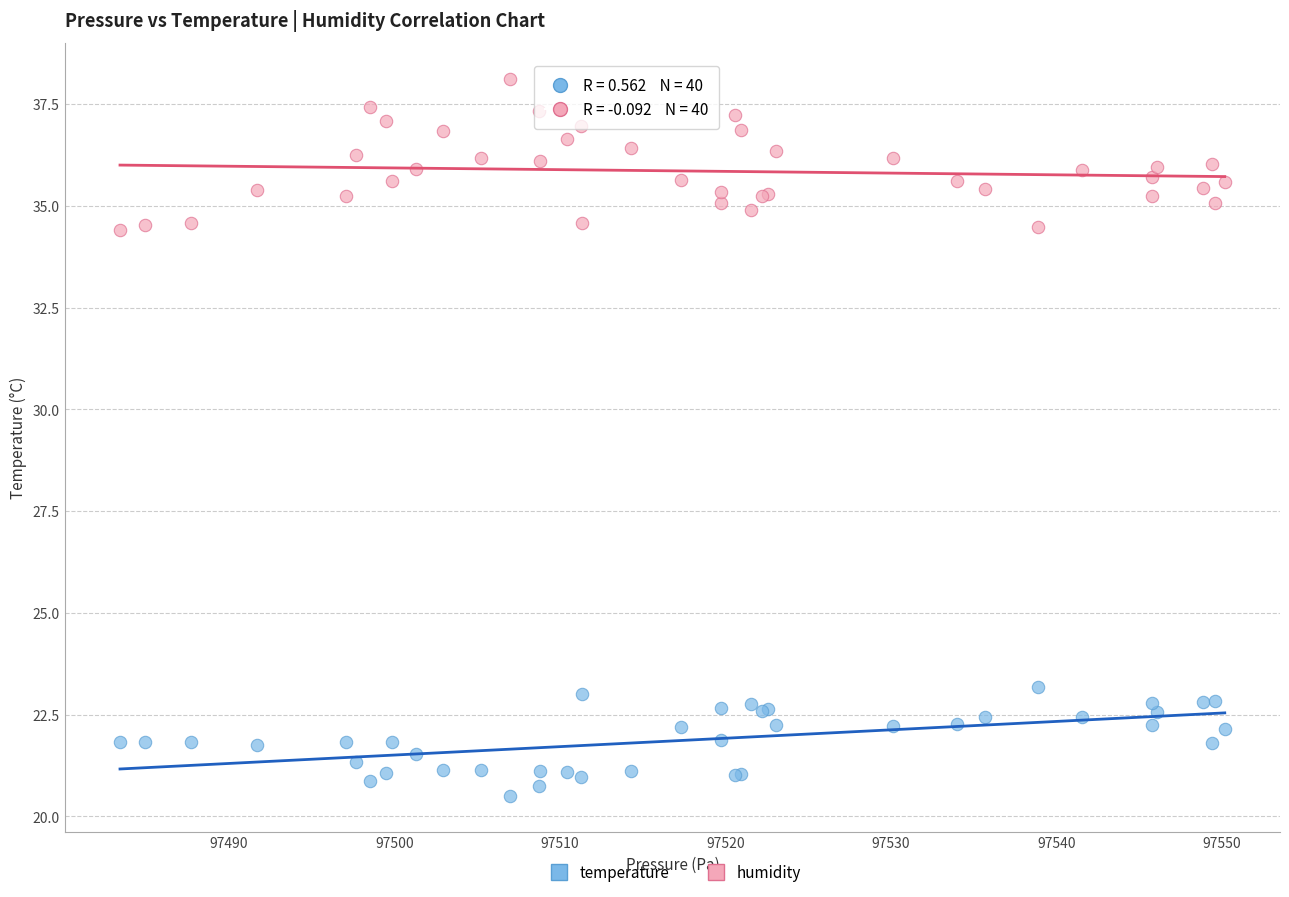

Which series reaches the maximum Y coordinate?

humidity